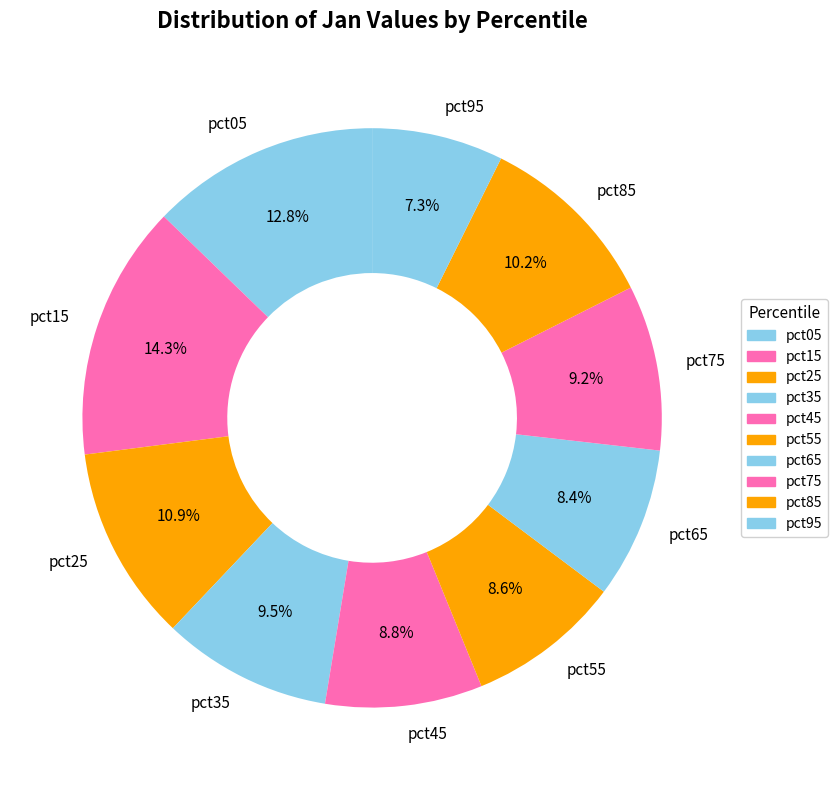

Approximately how many times larger is the value at pct65 compared to pct15?

0.6